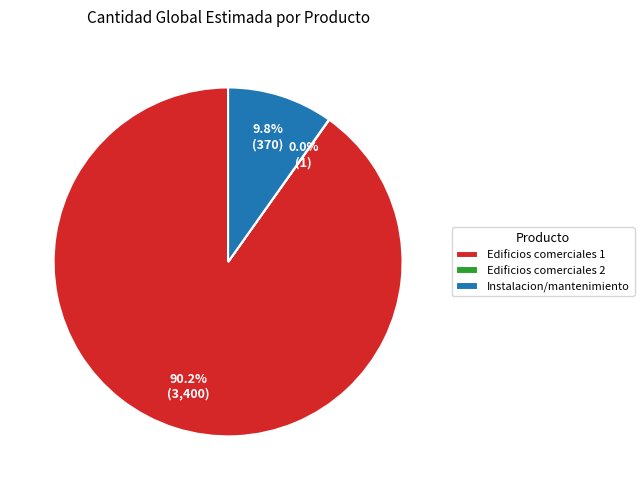

What is the majority slice?

Edificios comerciales 1